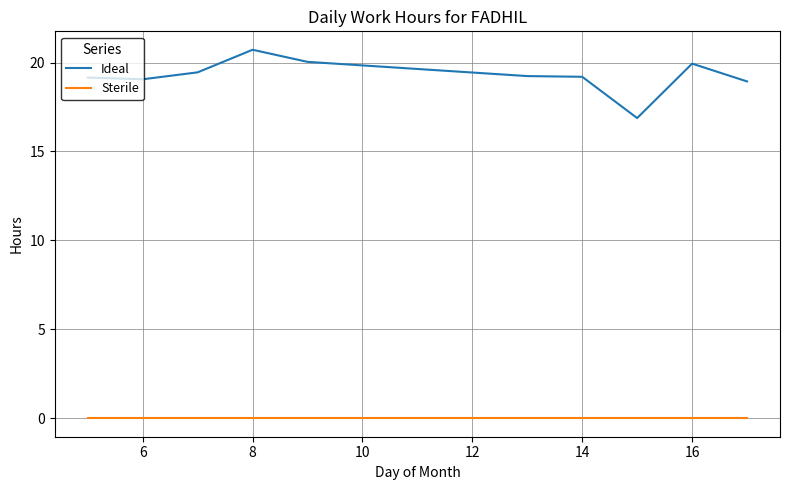

What is the maximum value shown in the chart?

20.7